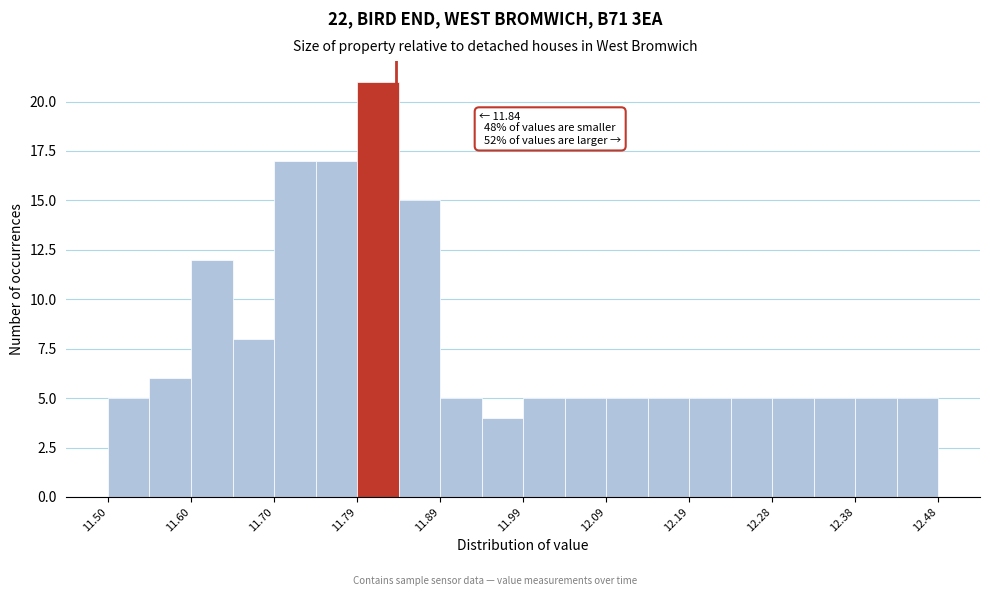

Which range on the x-axis has the tallest bar?

11.794 to 11.843